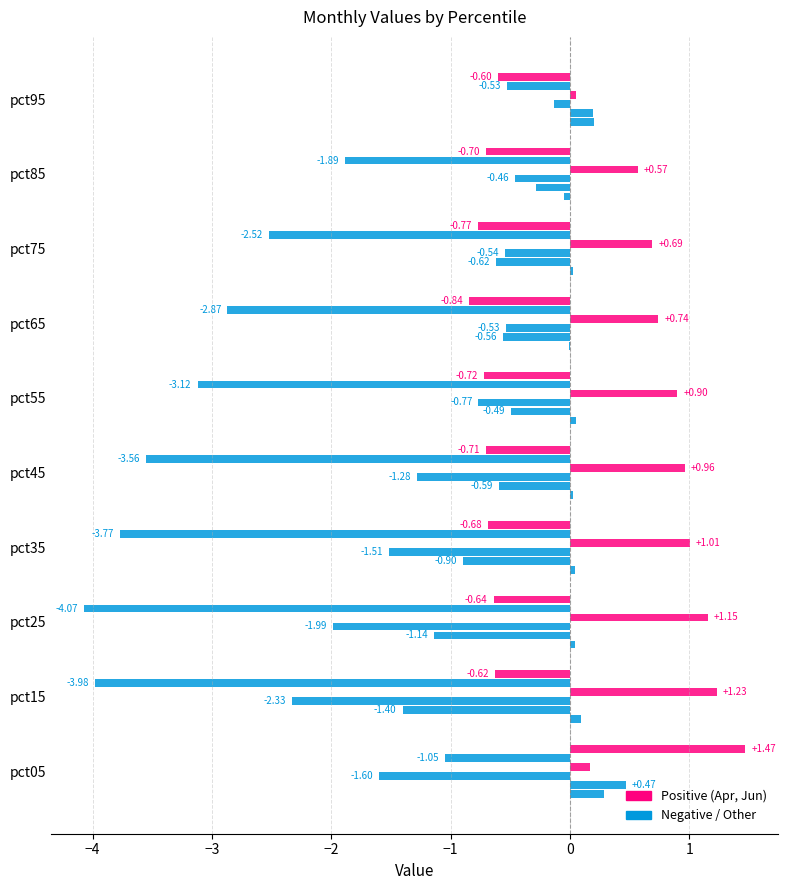

Count the number of categories in the chart.

10